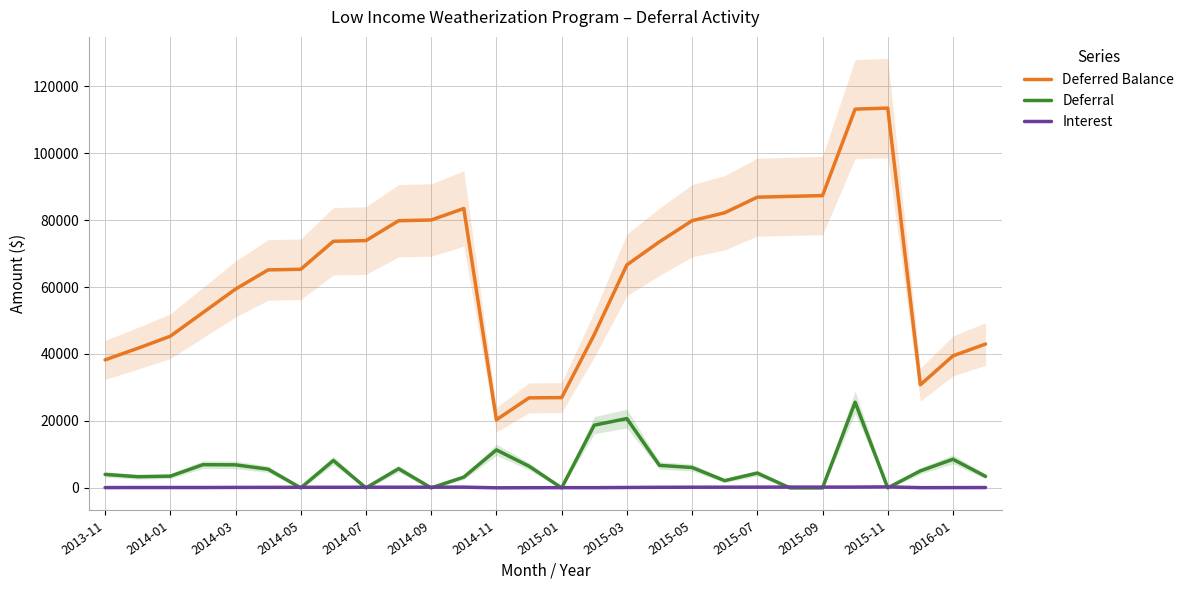

True or false: Deferred Balance and Deferral cross at least once.

False